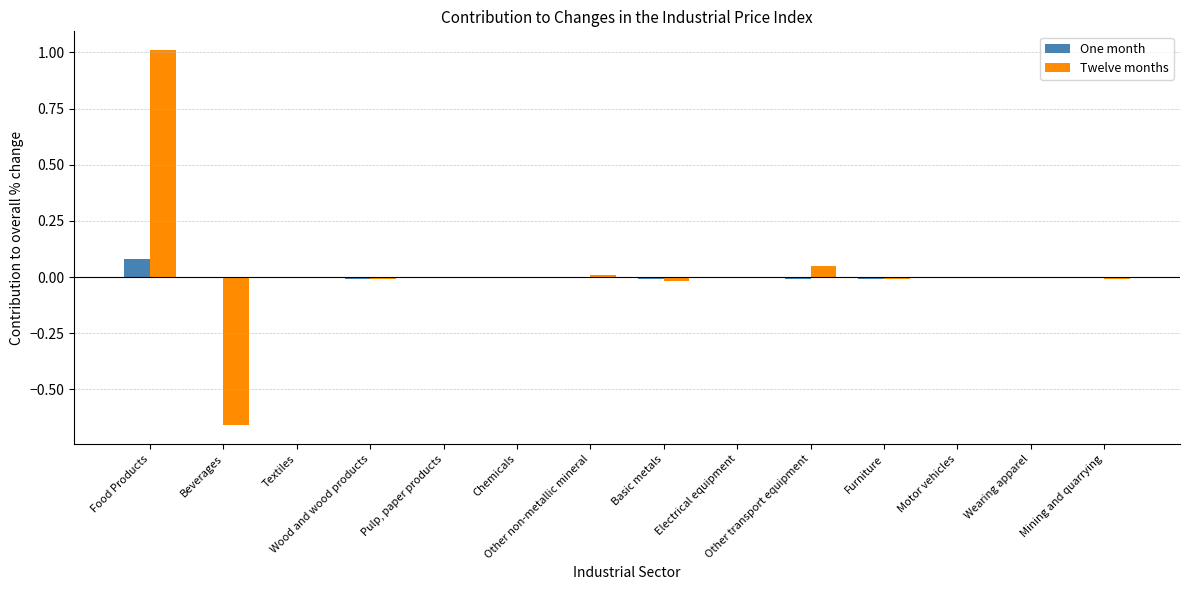

What is the sum of all Twelve months values?

0.4